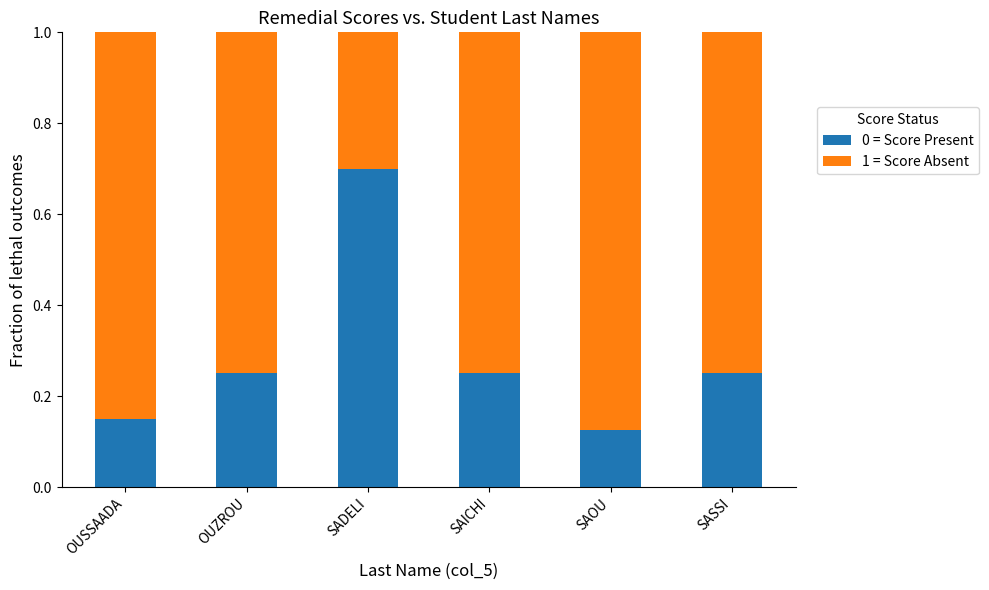

What is the total value across all series at SADELI?

1.0